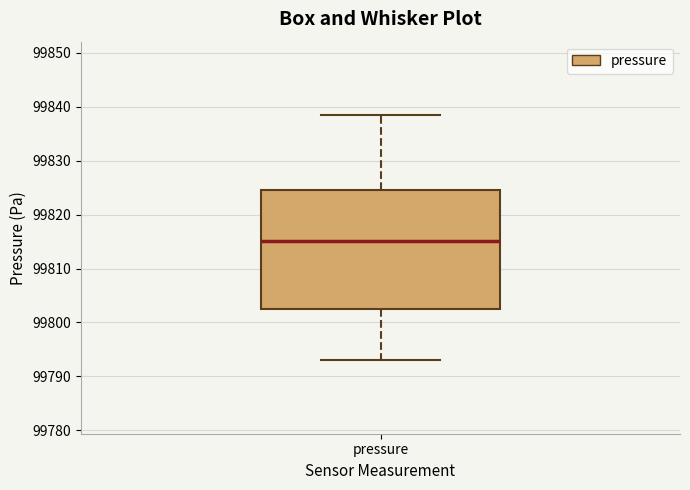

Where does the upper whisker of the box for pressure end on the y-axis? The values are not printed on the chart, so give them approximately, as read against the axis.

99838